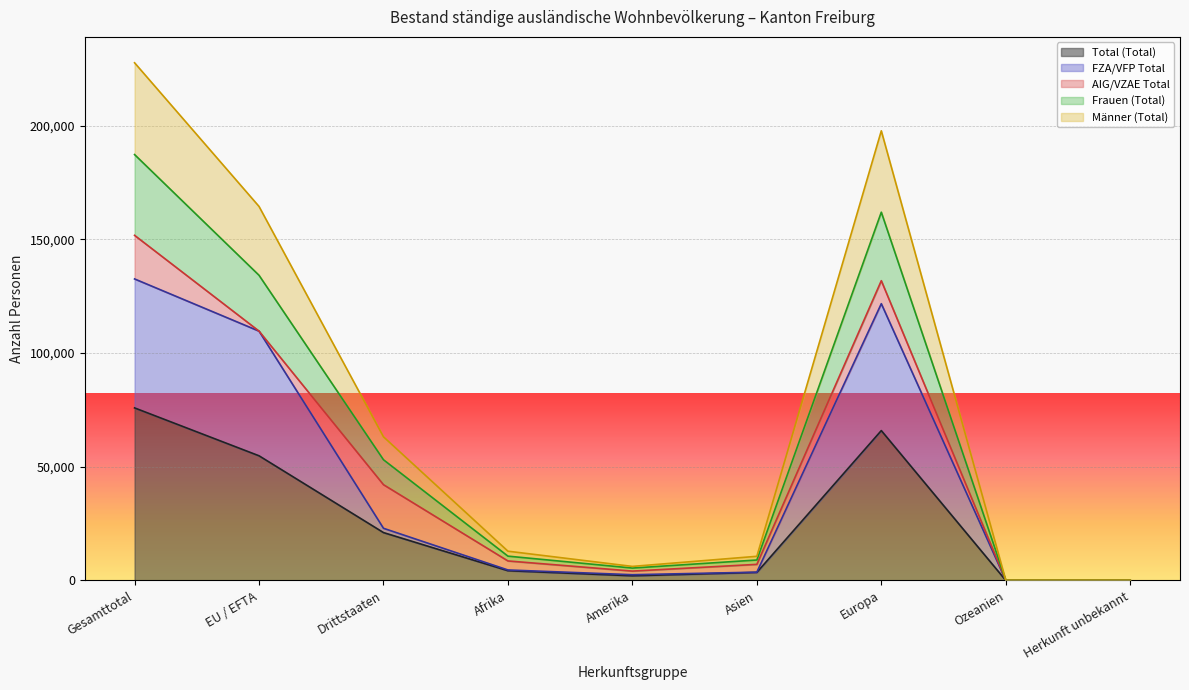

Does the chart display data point markers on the line(s)?

No